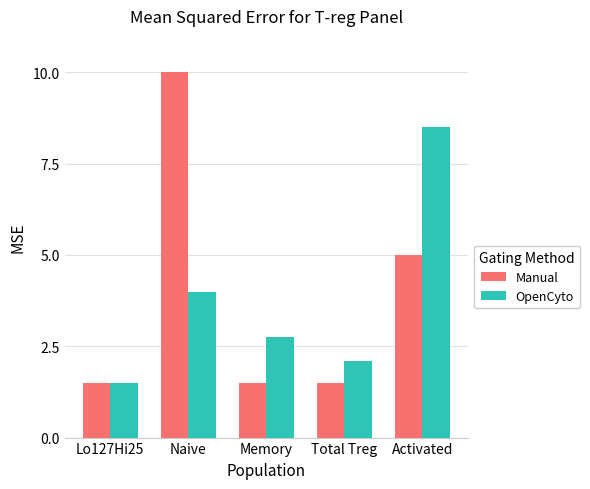

Where is Manual nearest to the value 5?

Activated